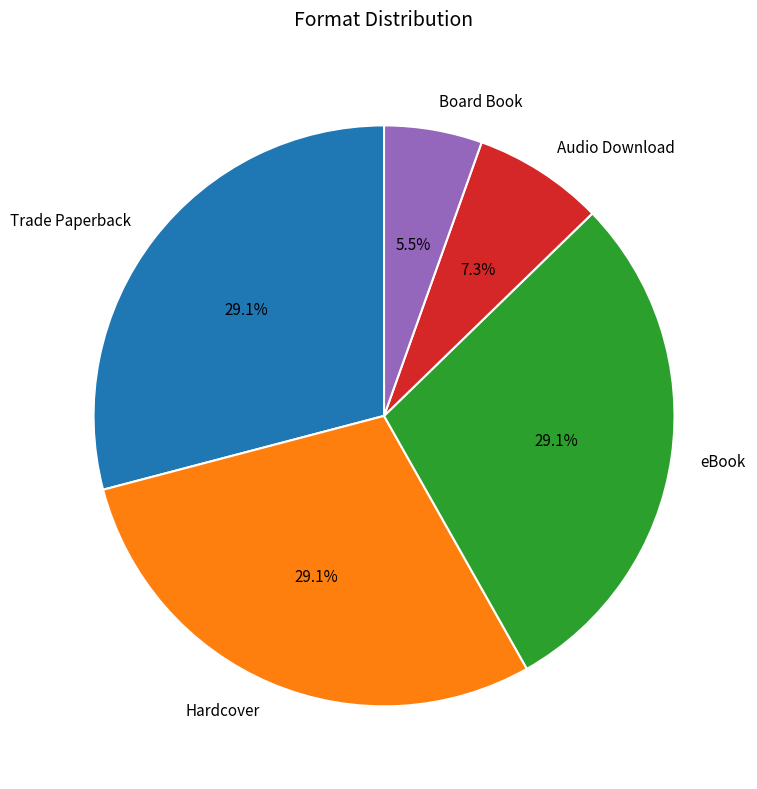

What portion of the pie excludes eBook?

70.9%